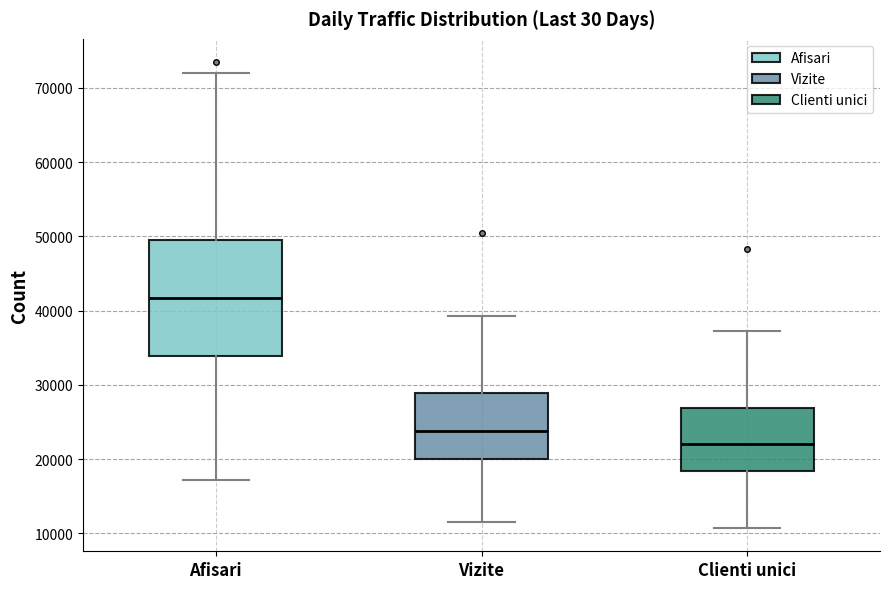

Which box has the highest median line?

Afisari